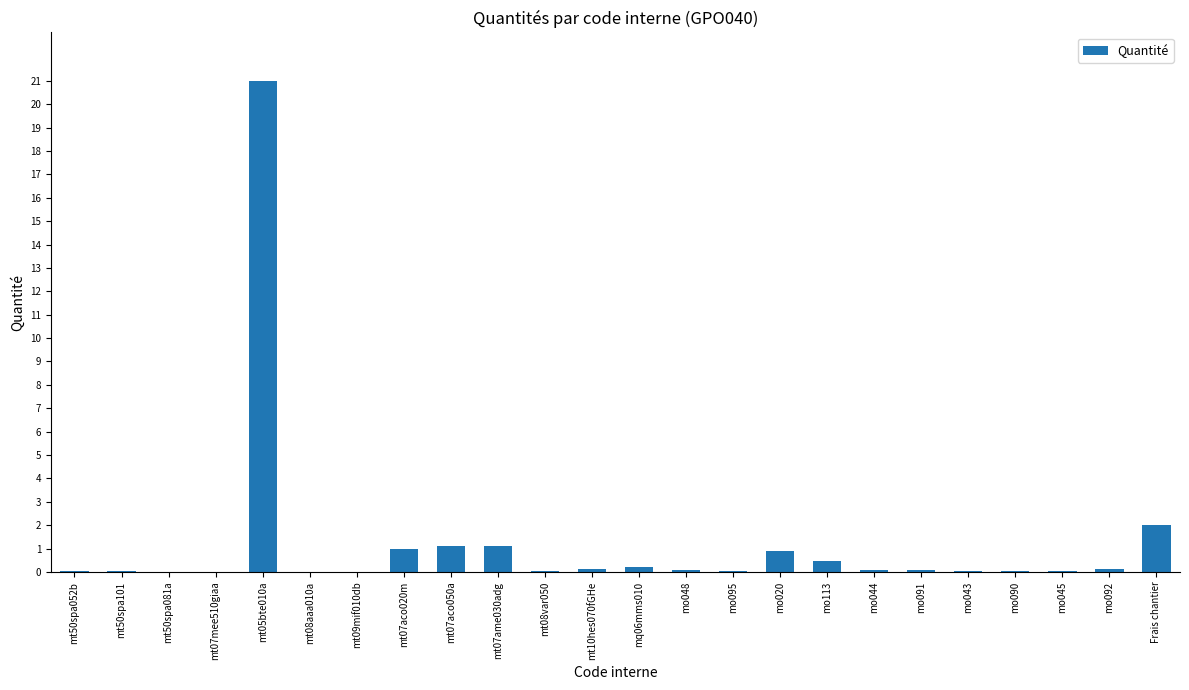

Count the number of categories in the chart.

24